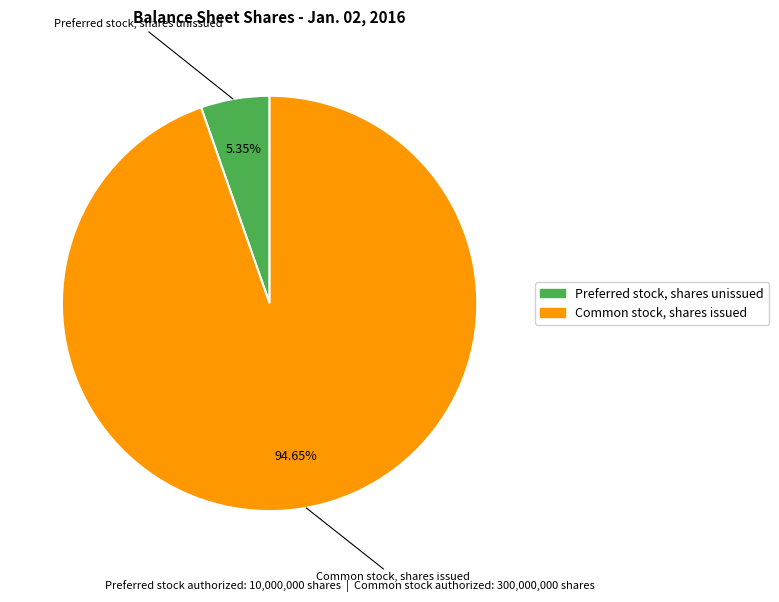

Combined, what portion of the pie is Common stock, shares issued and Preferred stock, shares unissued?

100.0%